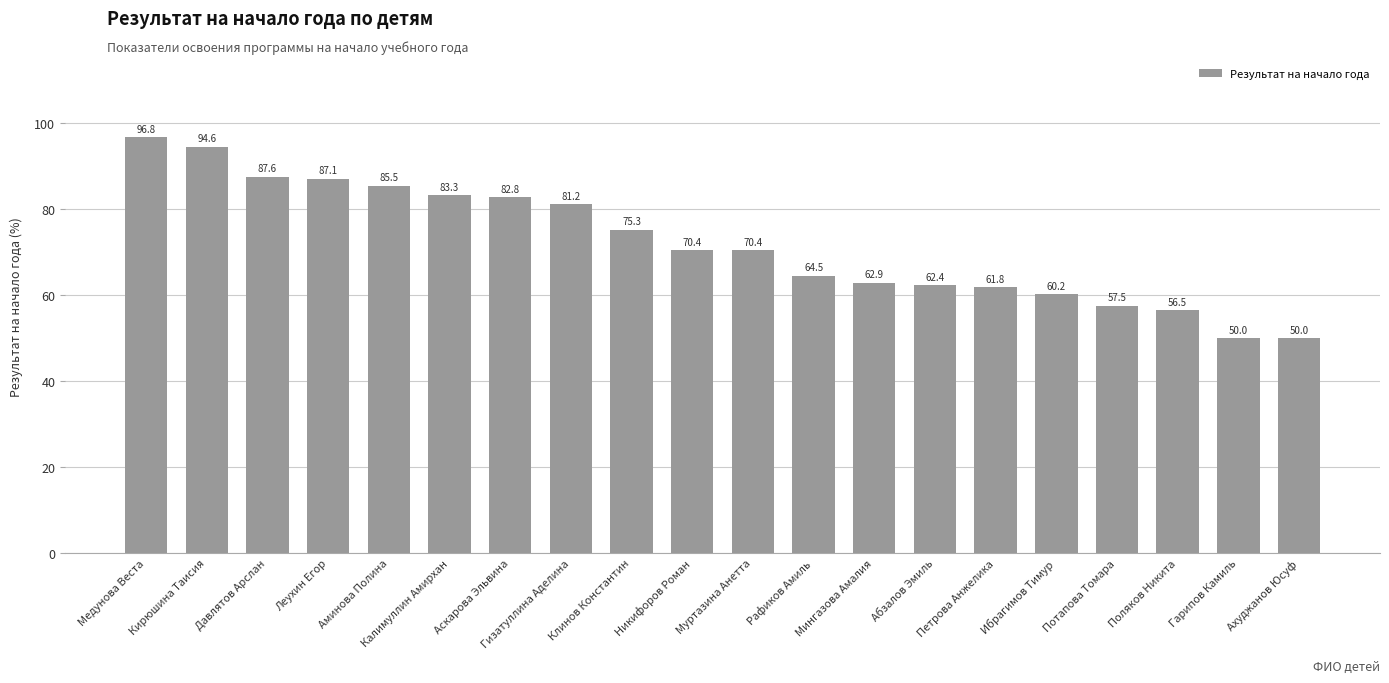

Which has a higher value, Аскарова Эльвина or Абзалов Эмиль?

Аскарова Эльвина